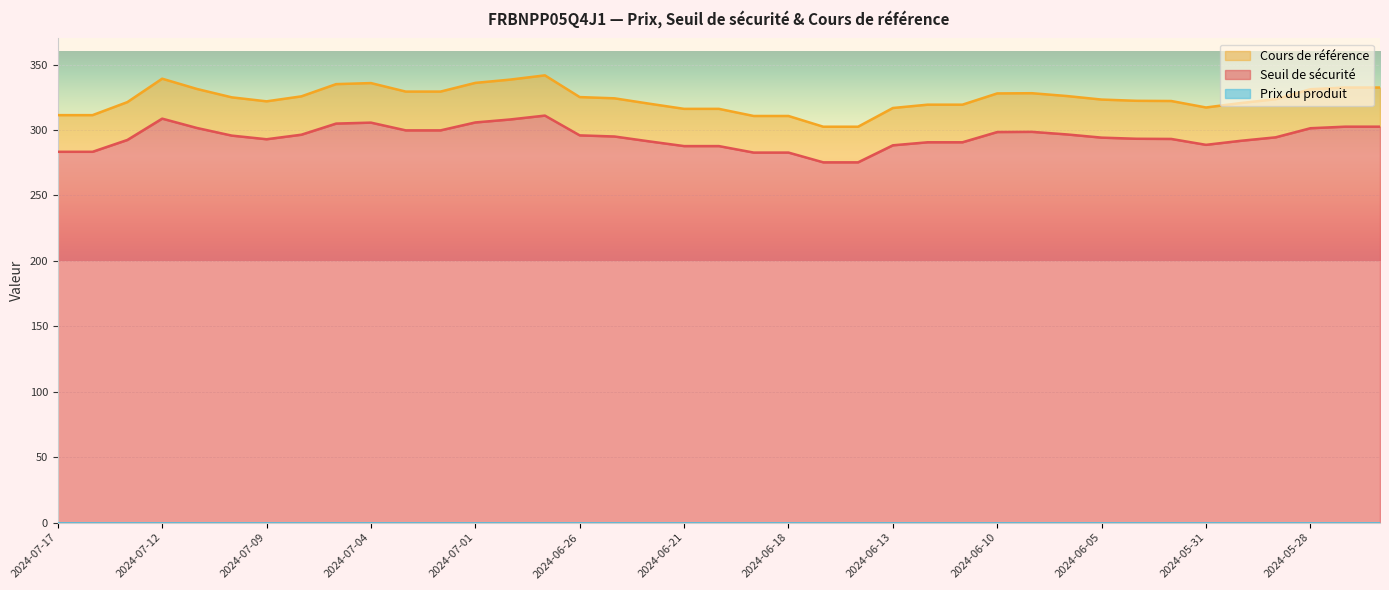

What is the total value across all series at 2024-05-29?

617.9